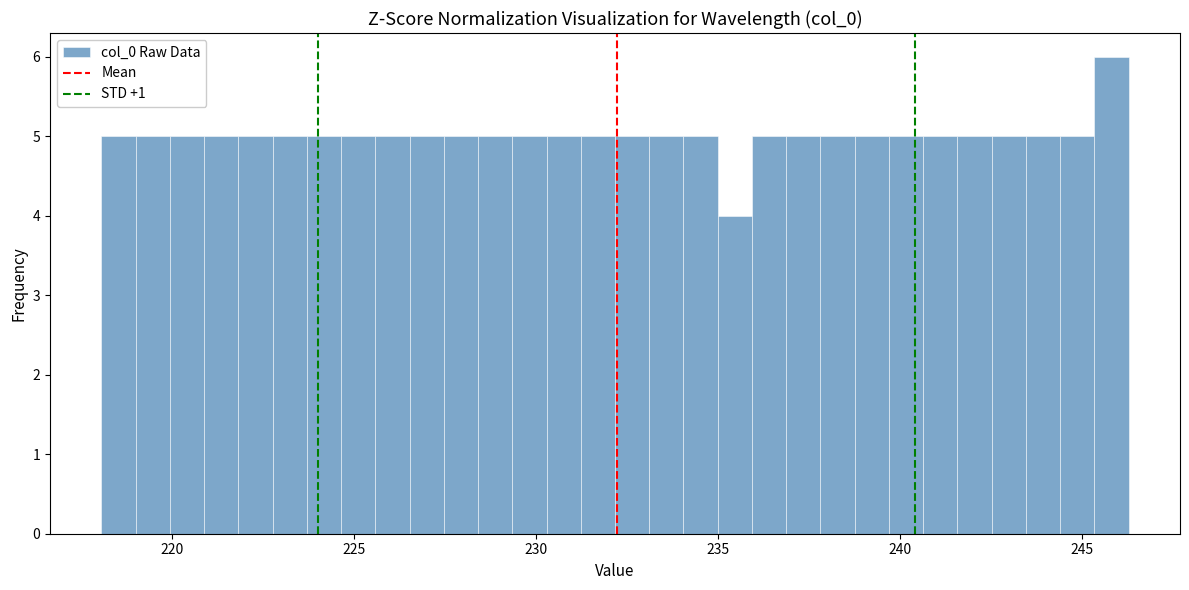

Read against the x-axis, roughly where is the centre of the tallest bar?

246.0